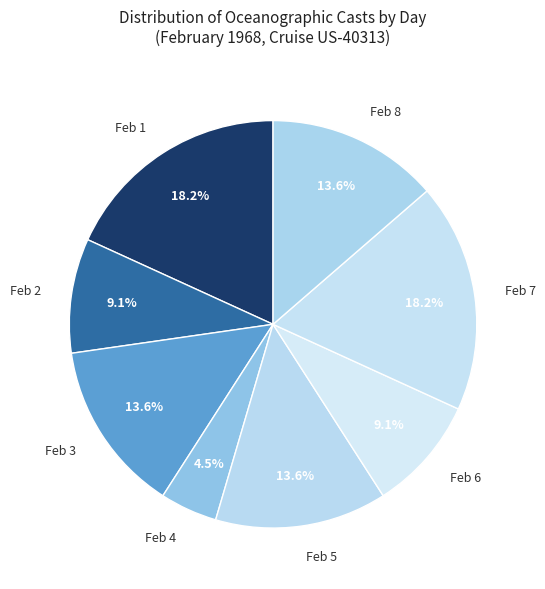

Does Feb 7 account for over 50% of the chart?

No